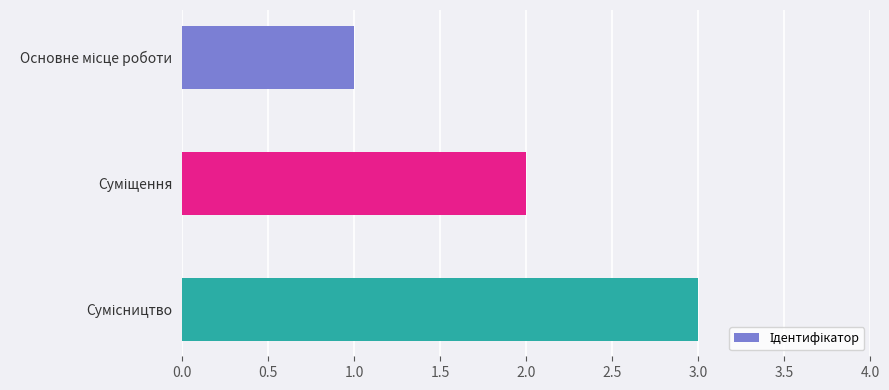

Count the number of data series in this chart.

1